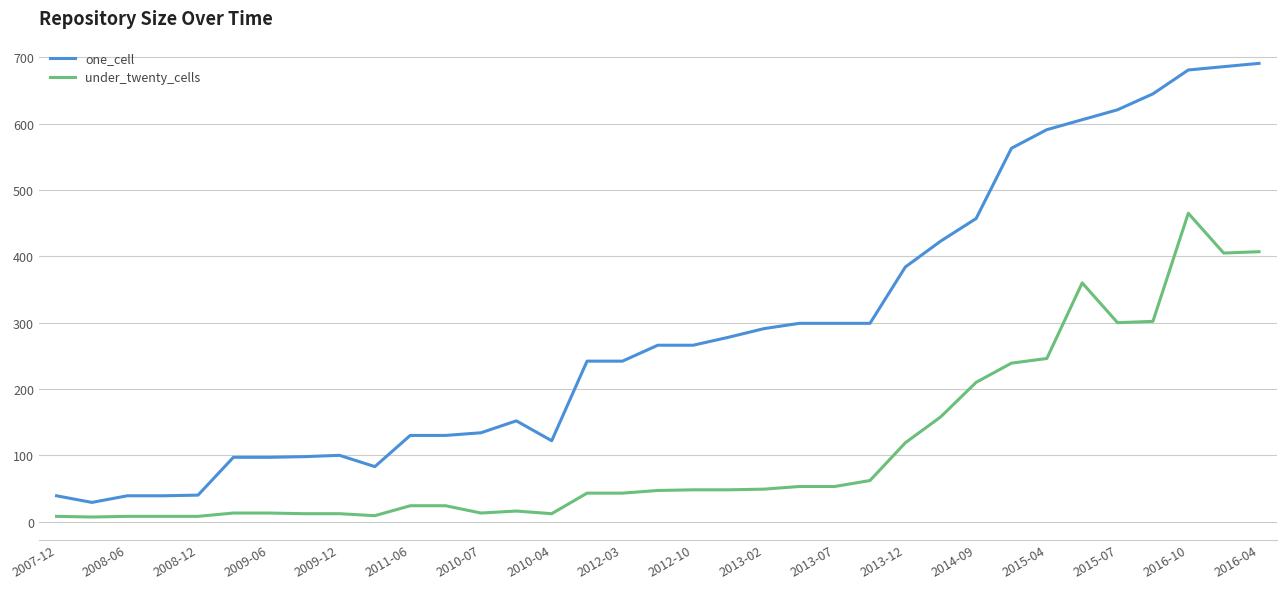

Which series has the widest spread of values?

one_cell